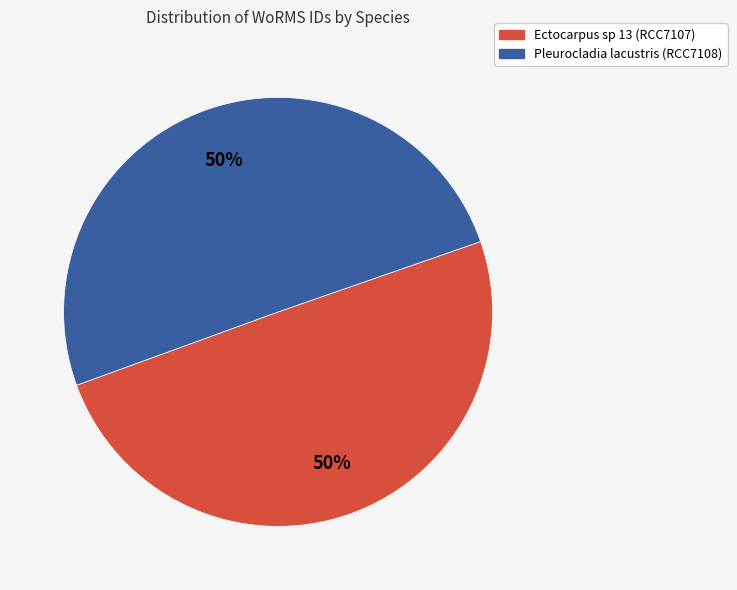

How many slices are in this pie chart?

2